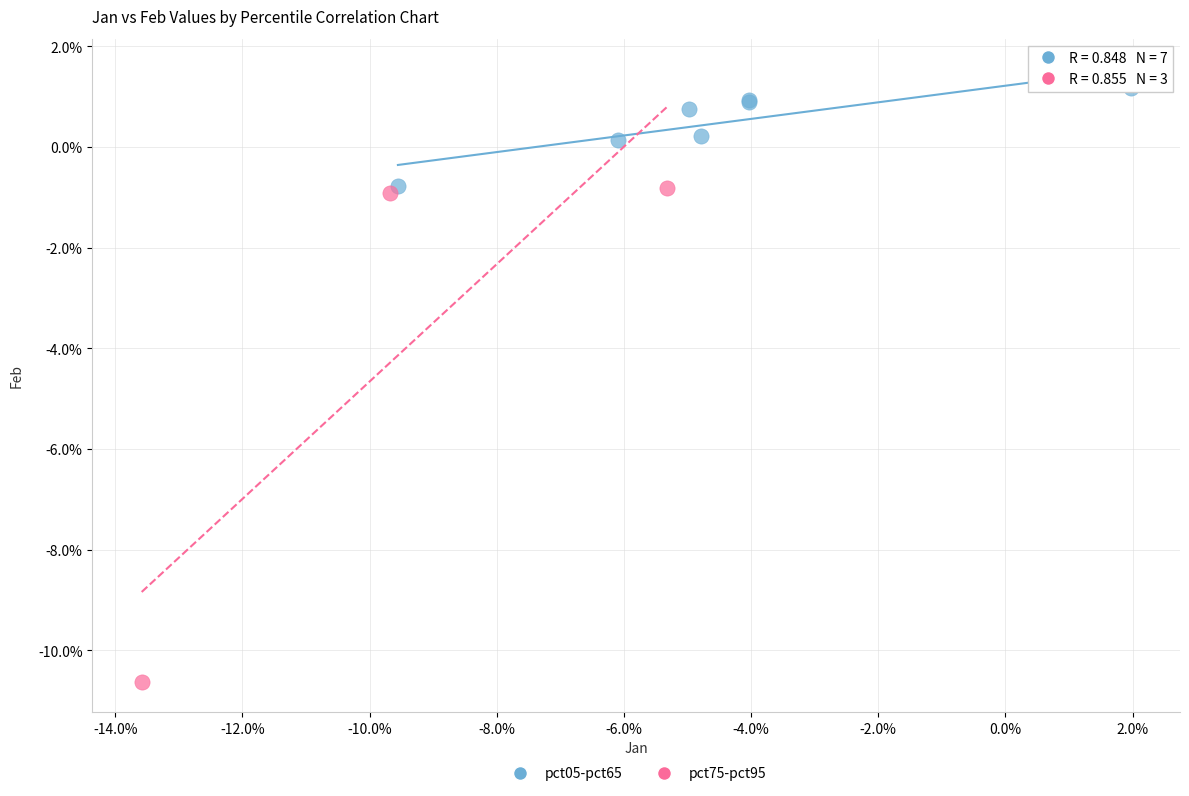

What are all the series names shown in the legend?

pct05-pct65, pct75-pct95